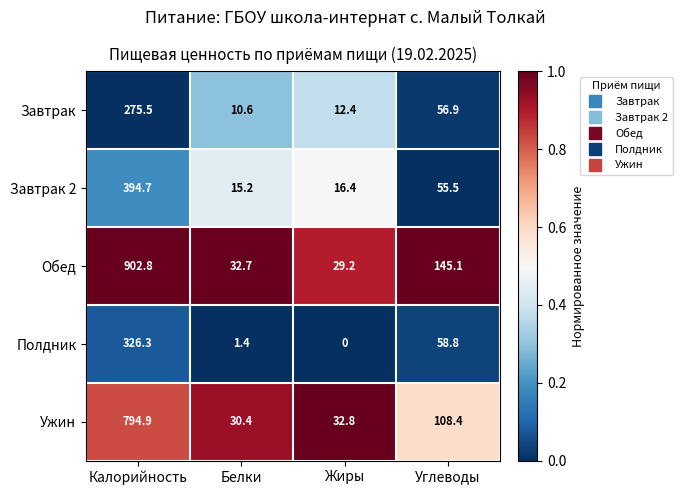

True or false: Обед has a value of 1259.5 at Калорийность.

False